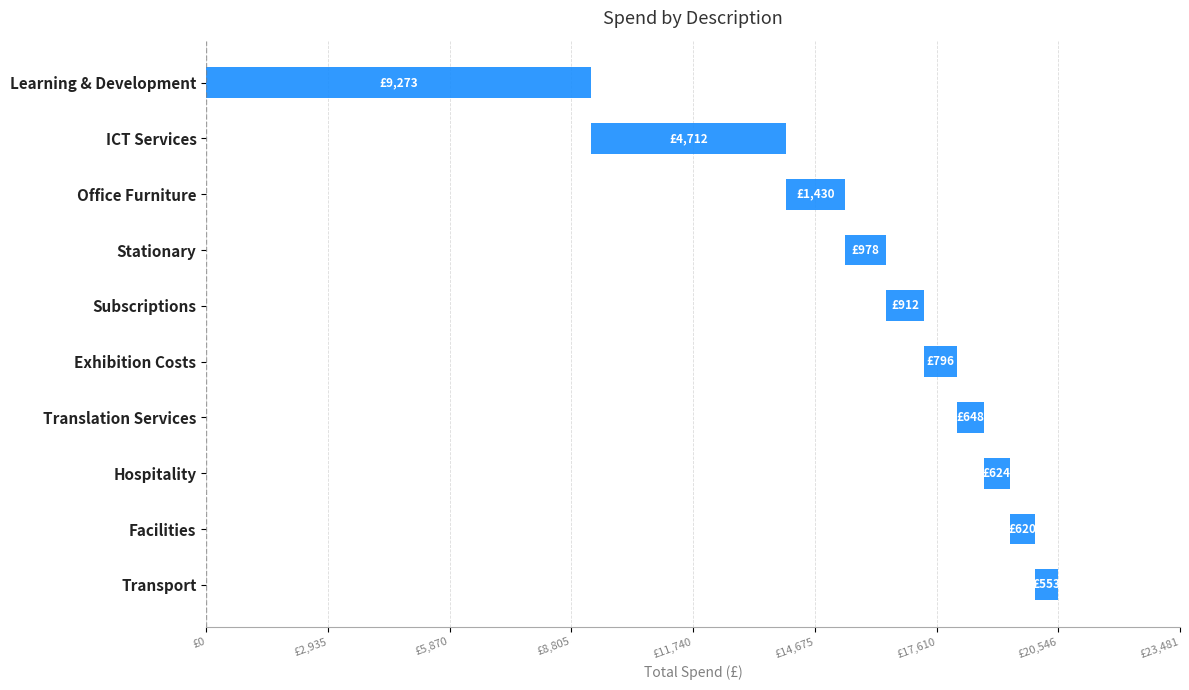

Which has a higher value, Transport or Subscriptions?

Subscriptions